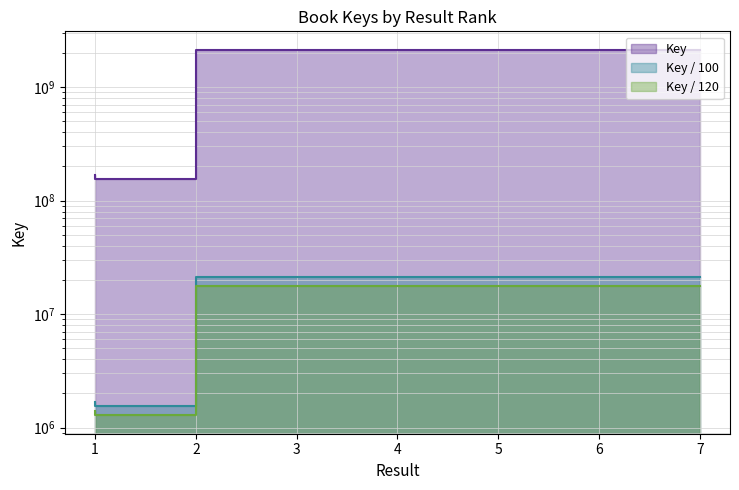

The value at 4 is 446242309. True or false?

False